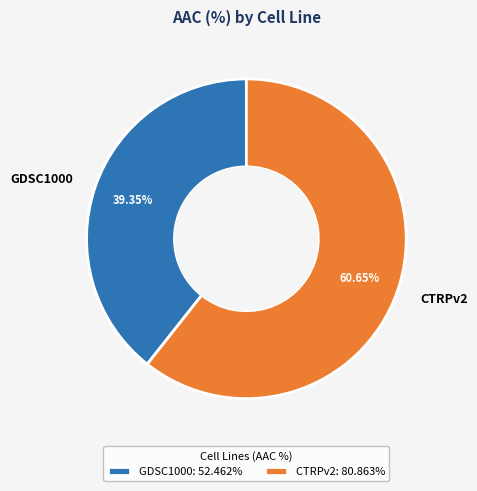

How many segments does this pie chart have?

2